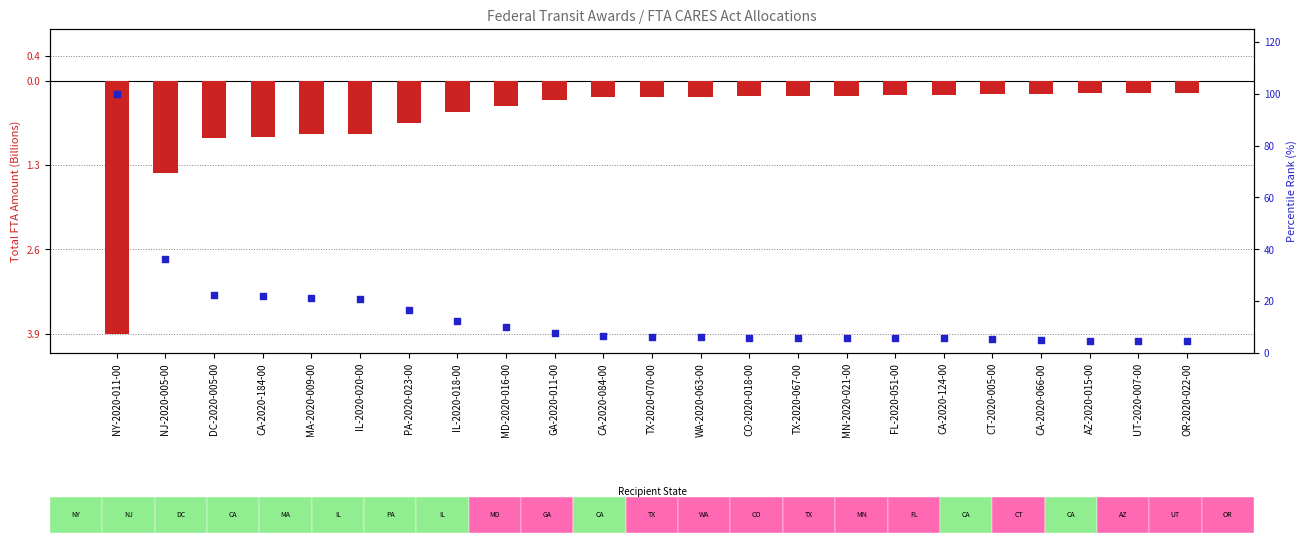

Which series contains the highest Y value?

percentile rank within the sample